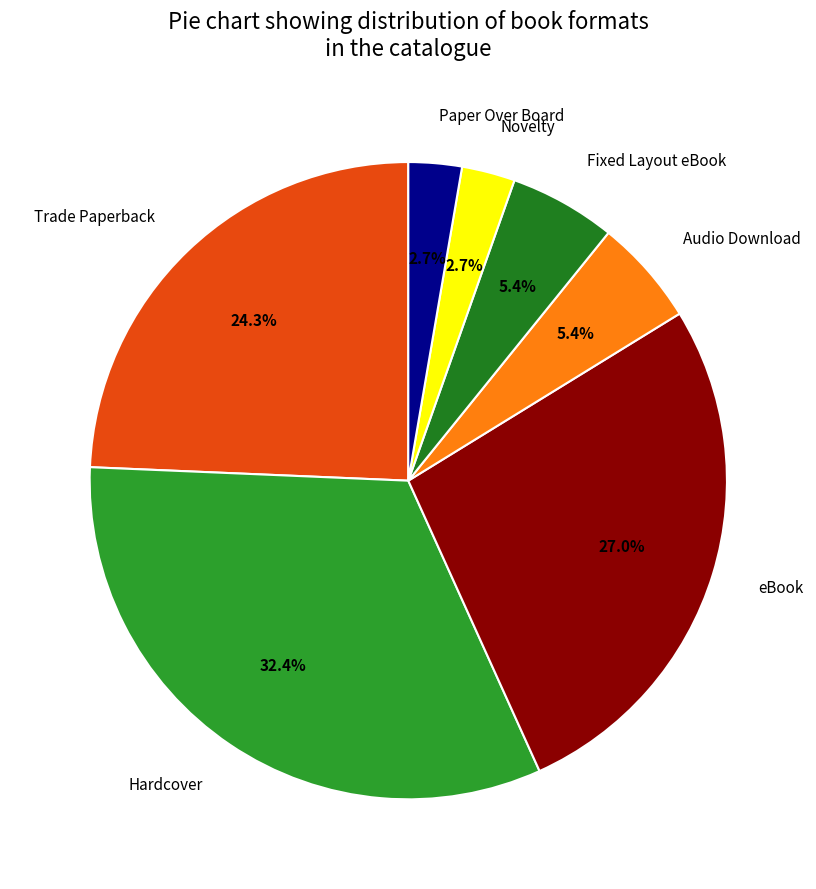

Combined, what portion of the pie is Hardcover and Paper Over Board?

35.1%